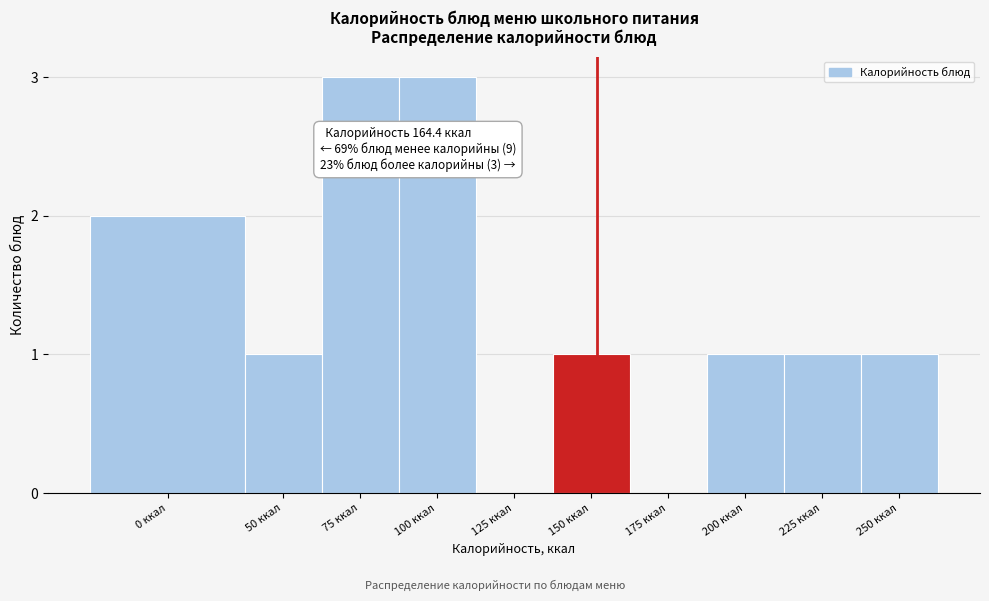

Reading left to right, list all the values displayed in this chart.

0 ккал=2	50 ккал=1	75 ккал=3	100 ккал=3	125 ккал=0	150 ккал=1	175 ккал=0	200 ккал=1	225 ккал=1	250 ккал=1